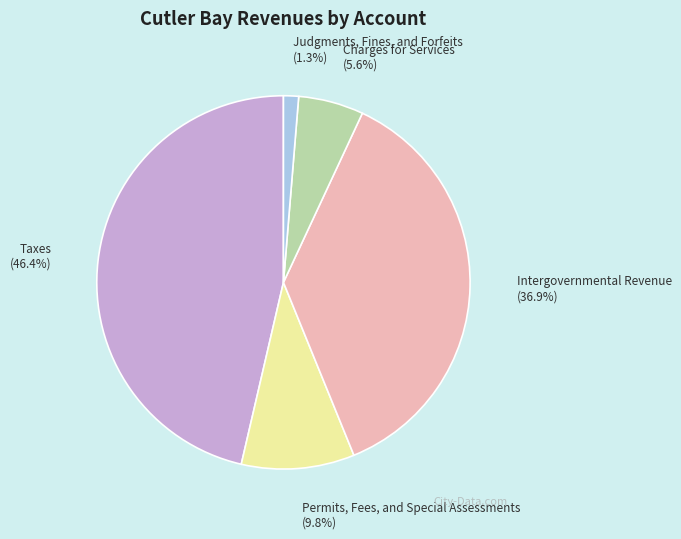

Combined, do Judgments, Fines, and Forfeits and Charges for Services account for over 50%?

No